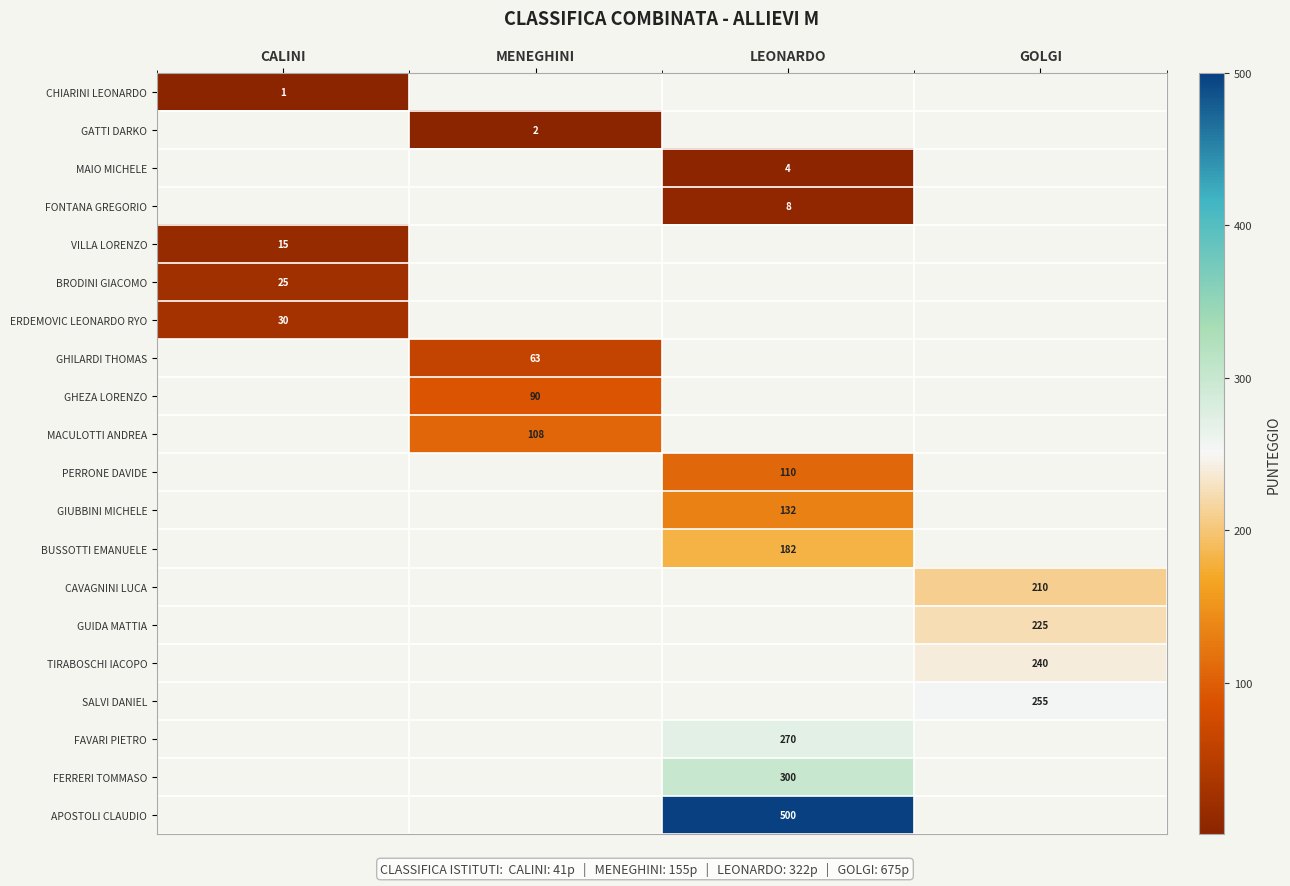

What is the greatest value displayed?

500.0